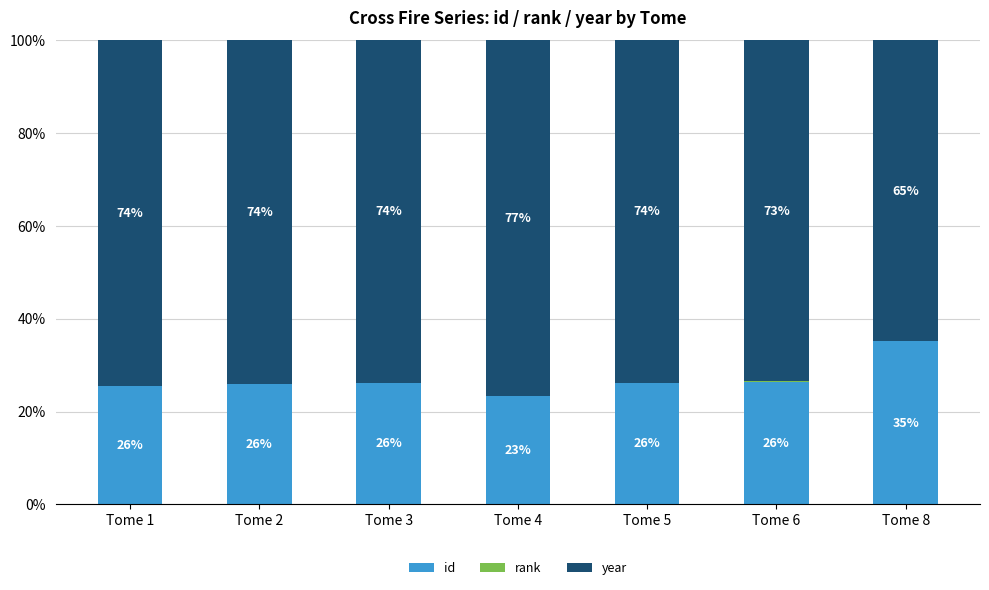

Is it true that id equals 26.5 at Tome 6?

True